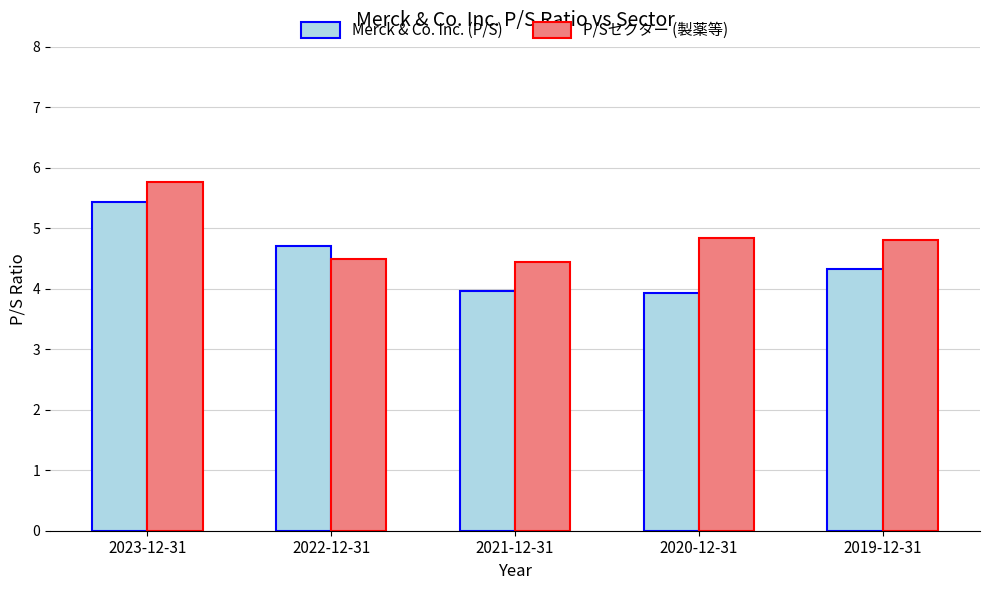

How many groups of bars are there?

5